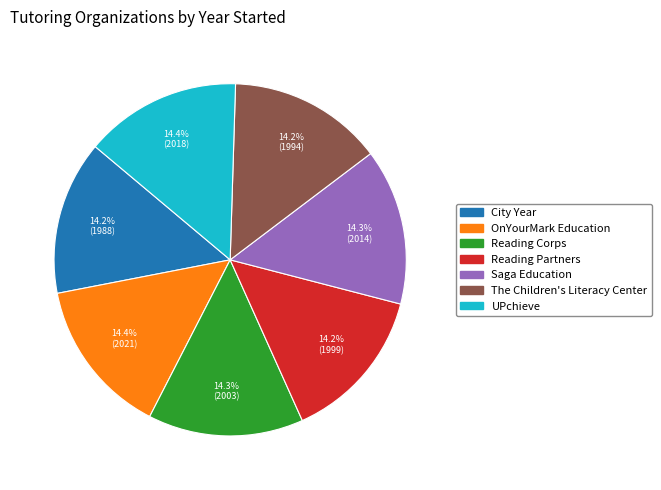

Is the sum of OnYourMark Education and Reading Partners greater than half?

No